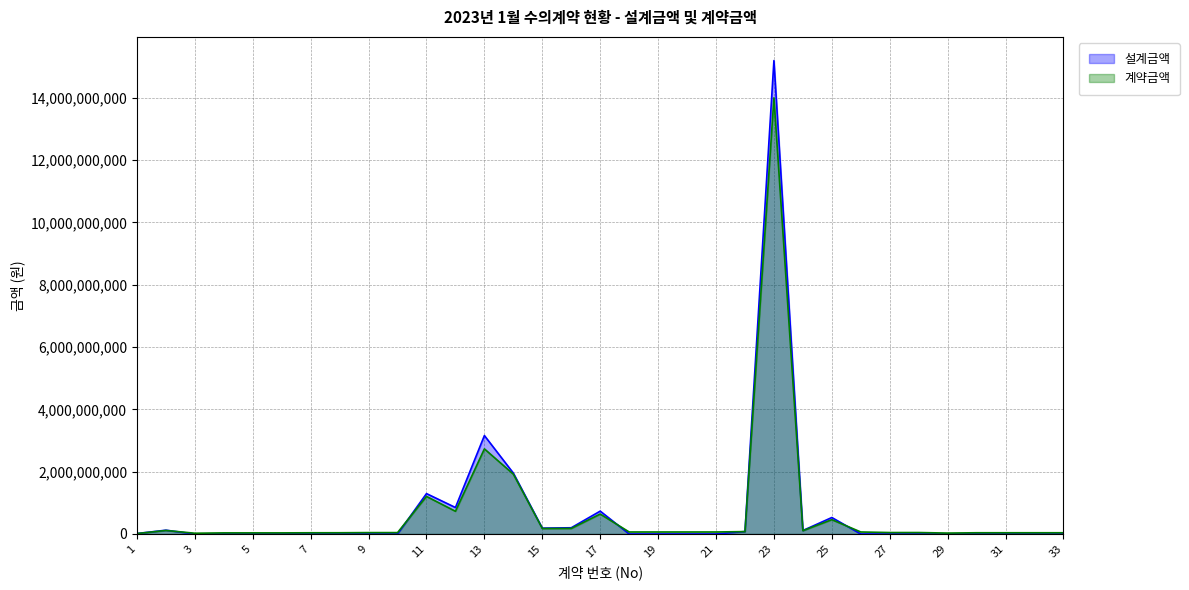

What is the difference between the second highest and minimum values in the 계약금액 series?

2718080464